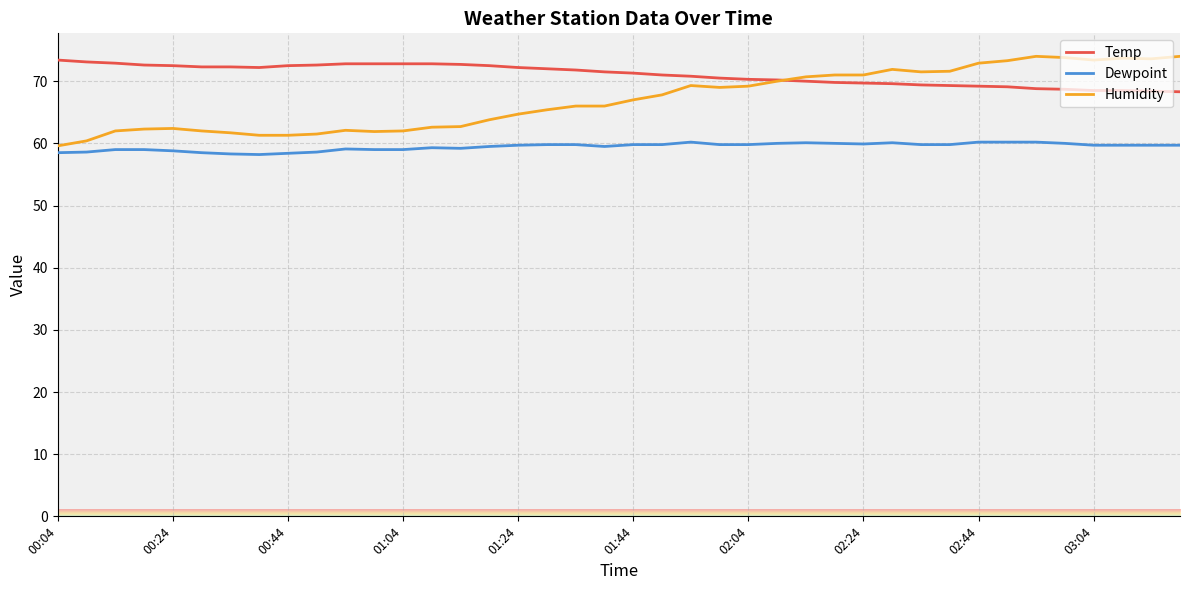

True or false: Dewpoint and Temp cross at least once.

False